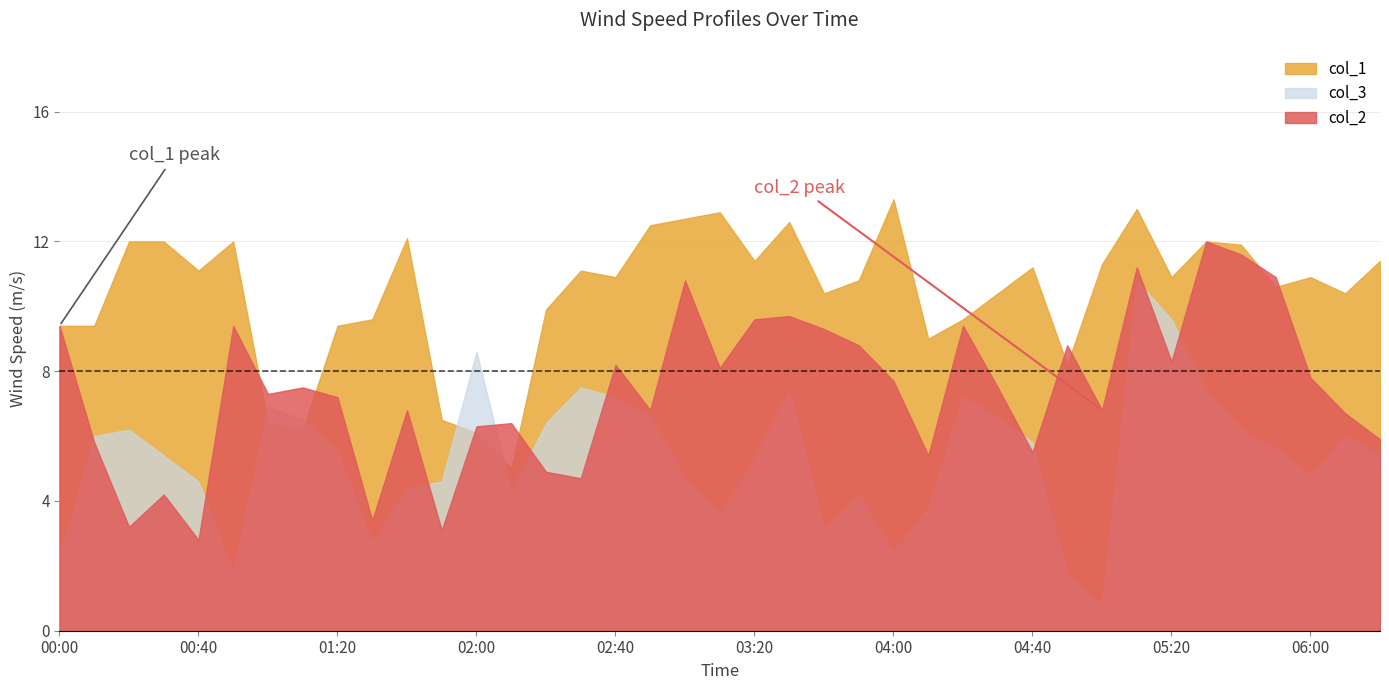

True or false: col_1 has a value of 12.0 at 00:30.

True